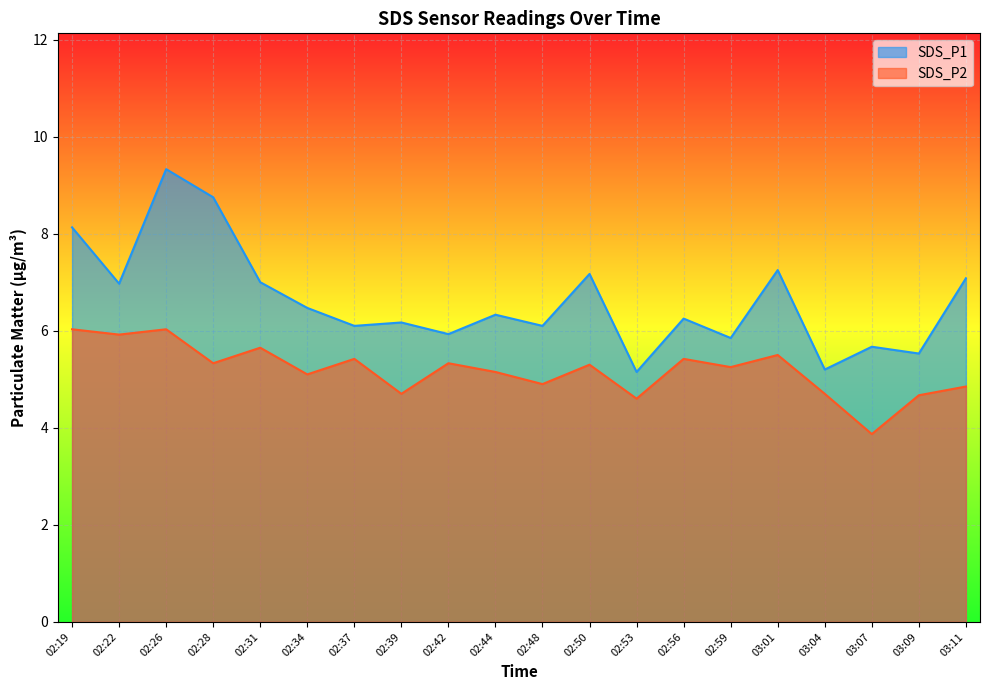

Between 02:22 and 02:59, which series saw the biggest shift?

SDS_P1